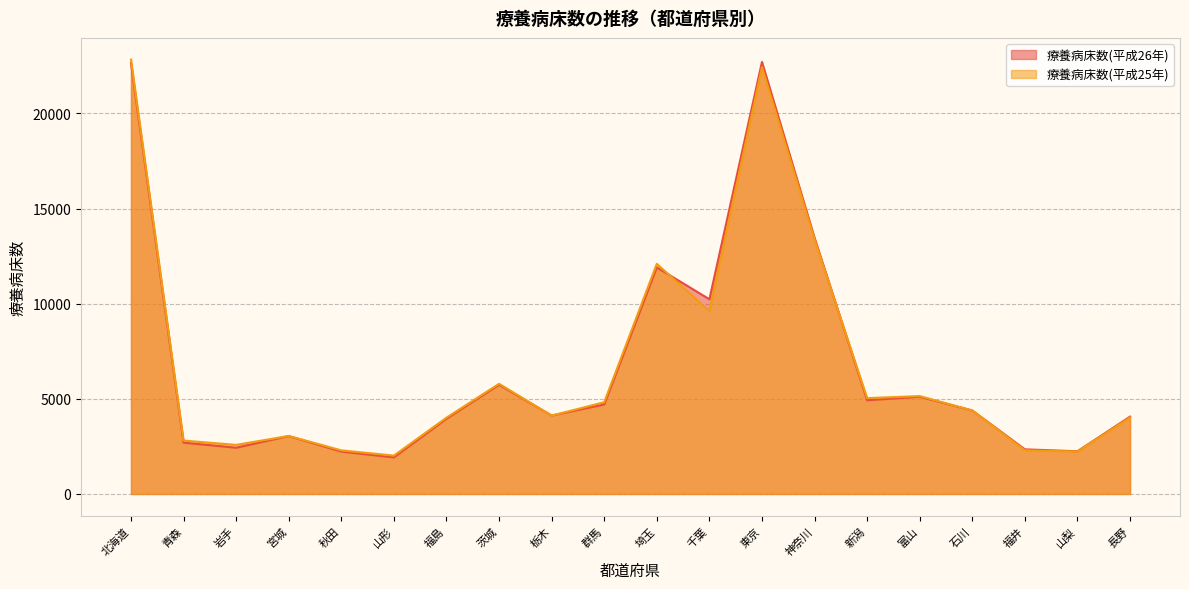

Count the number of data series in this chart.

2